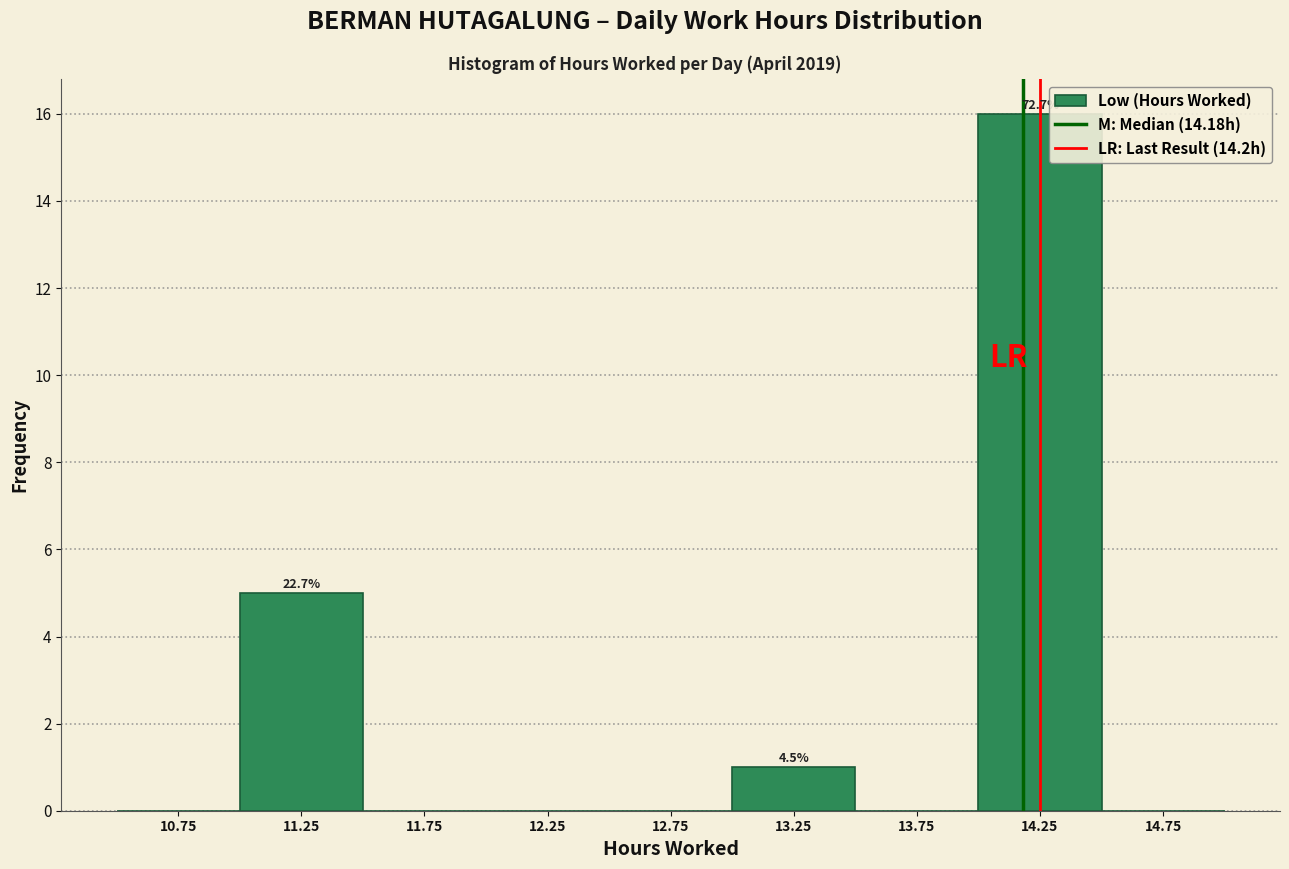

Which range on the x-axis has the tallest bar?

14.0 to 14.5